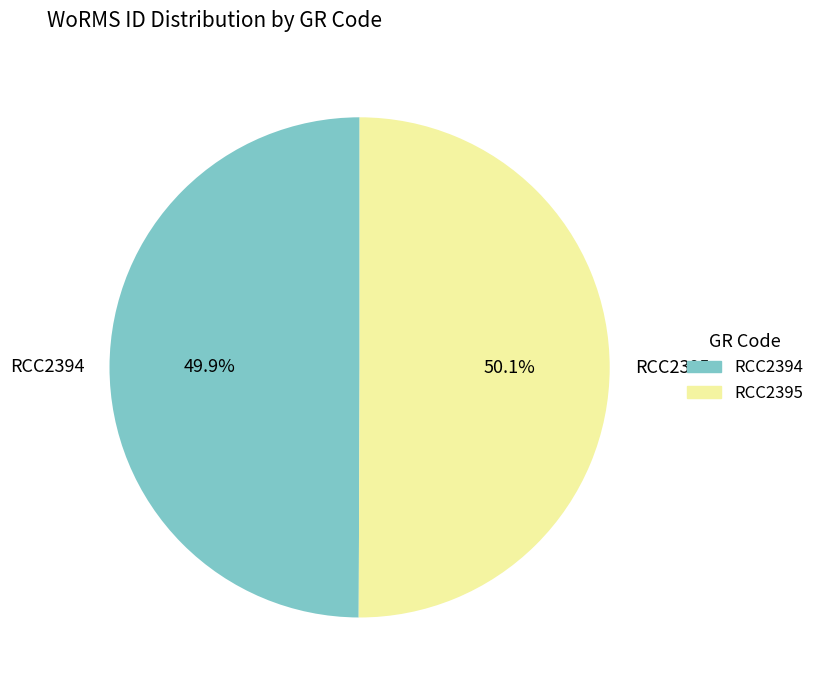

What percentage is the RCC2395 slice, to the nearest percent?

50%